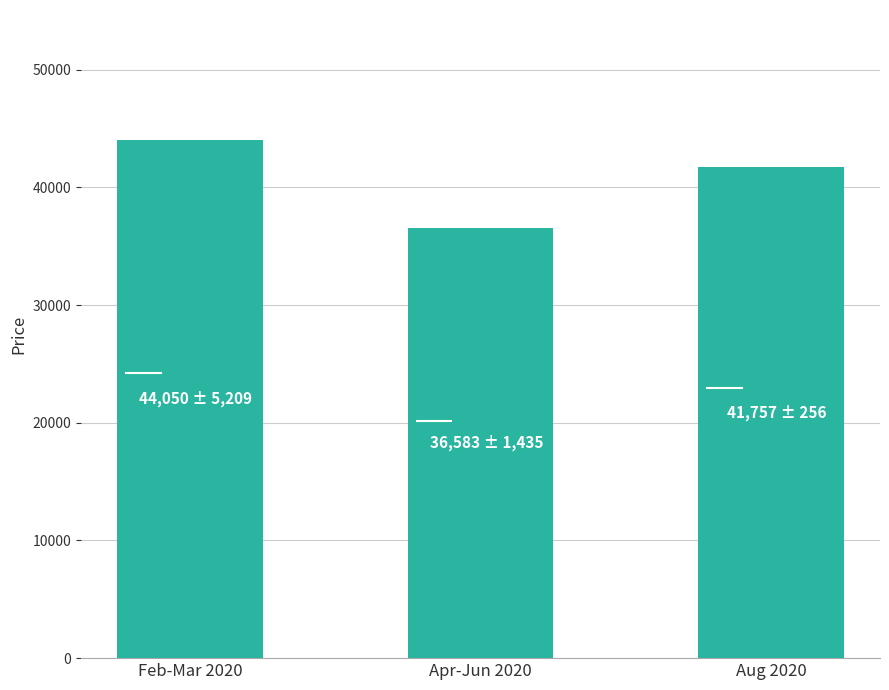

True or false: the data shows 44050.0 at Feb-Mar 2020.

True